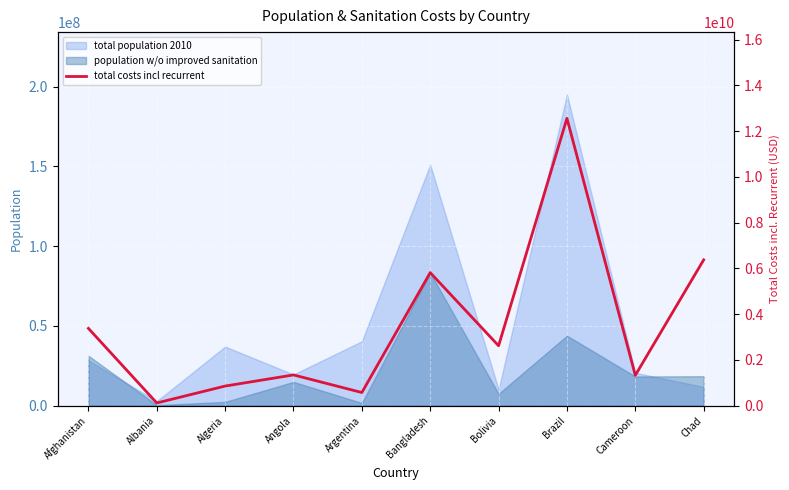

The value at Chad is 4062447892. True or false?

False